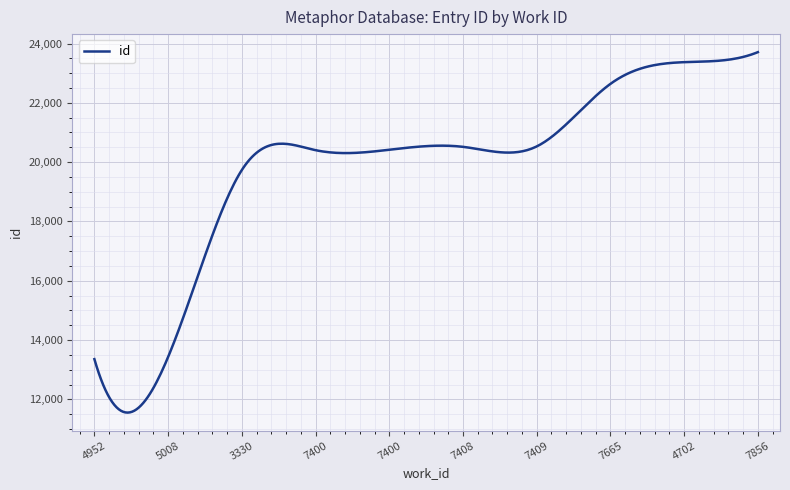

What is the maximum value shown in the chart?

23710.0